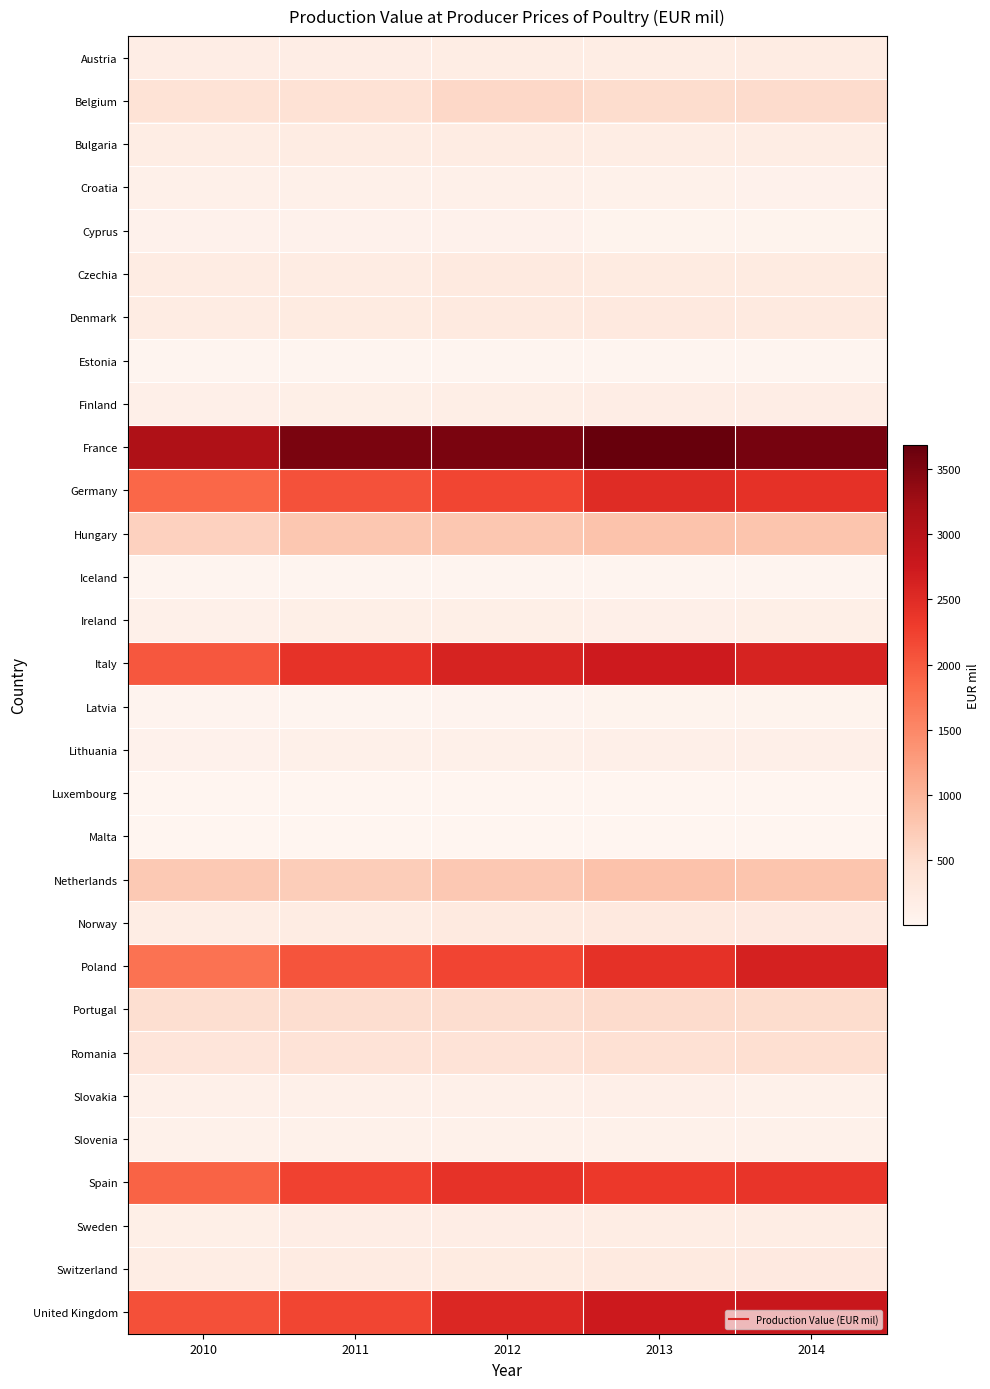

Which series changed the most between 2010 and 2011?

France